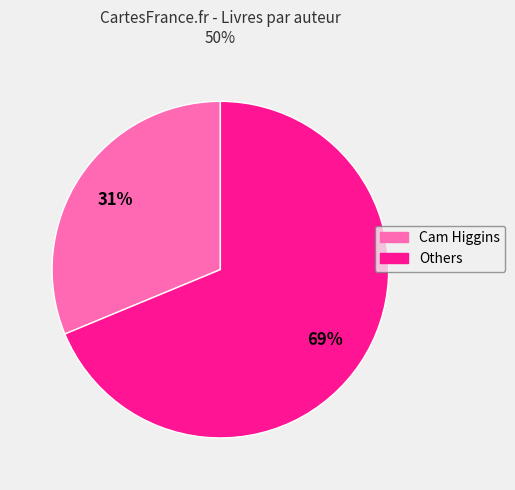

To the nearest percent, what is the average slice percentage?

50%